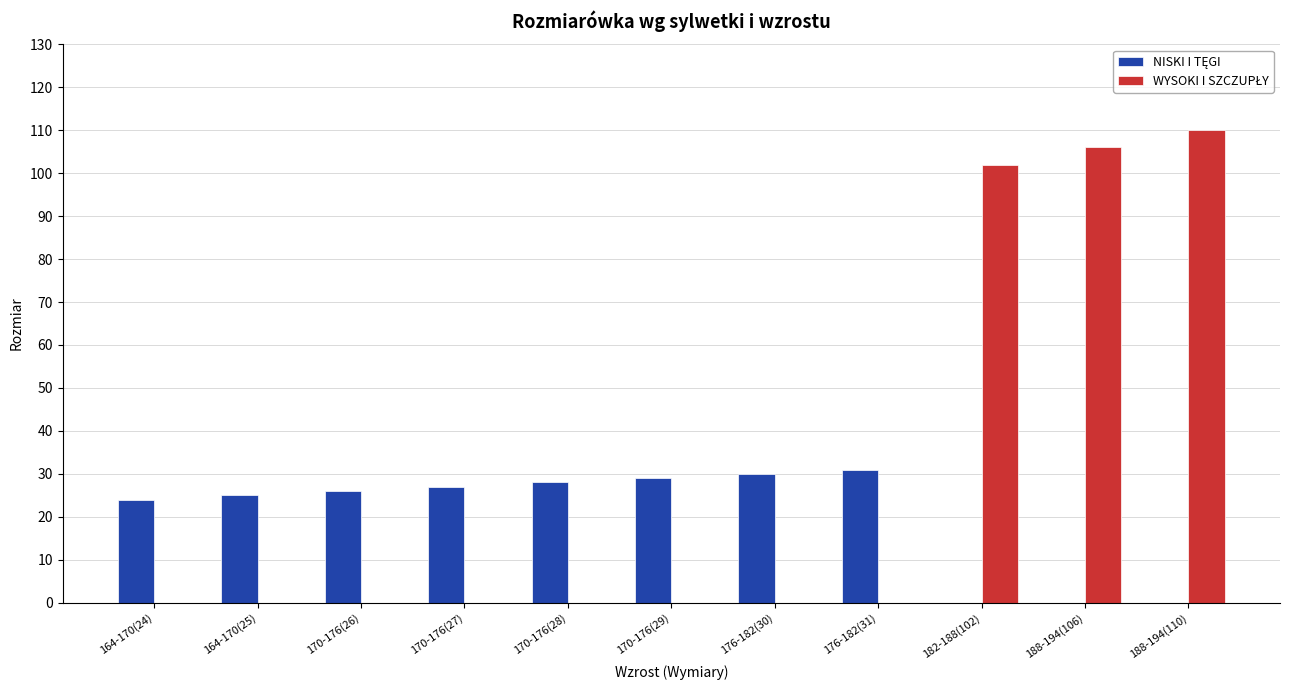

What is the maximum value shown in the chart?

110